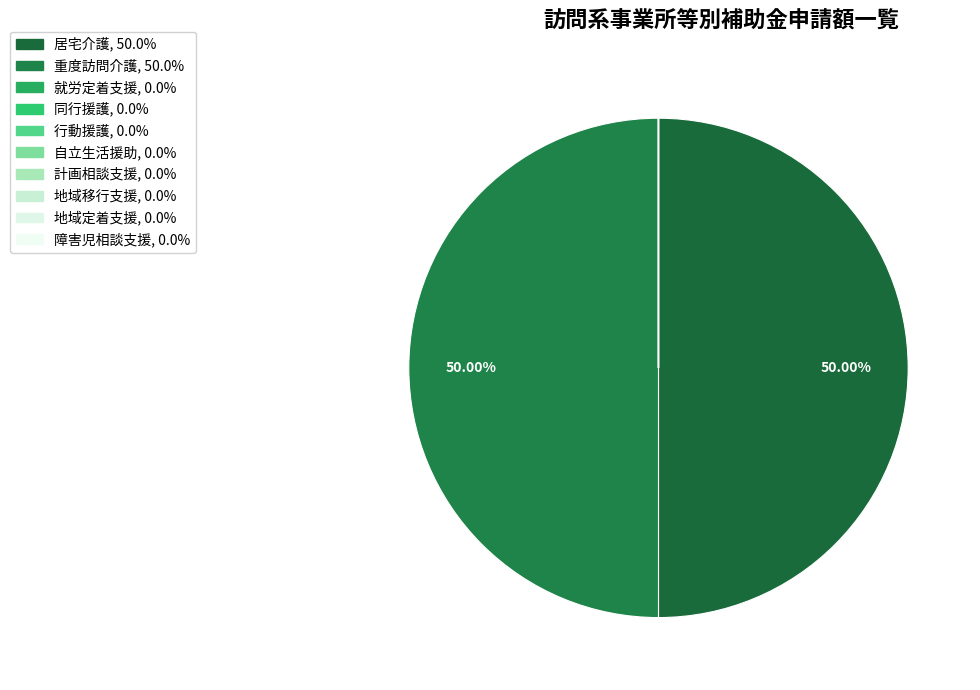

To the nearest percent, what is the combined percentage of 重度訪問介護 and 地域定着支援?

50%